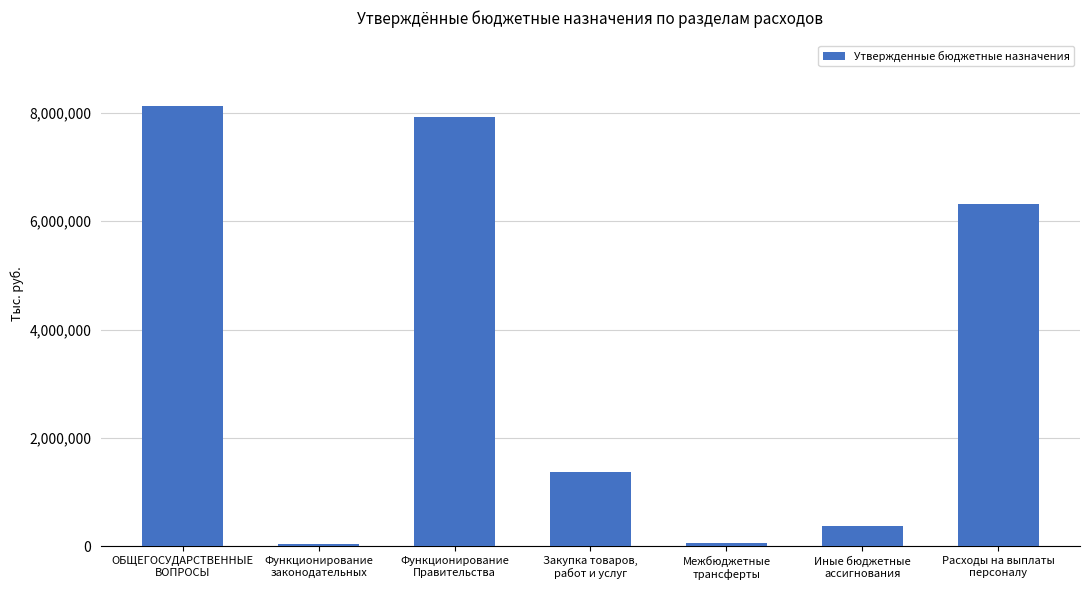

True or false: the data shows 6316081.0 at Расходы на выплаты
персоналу.

True